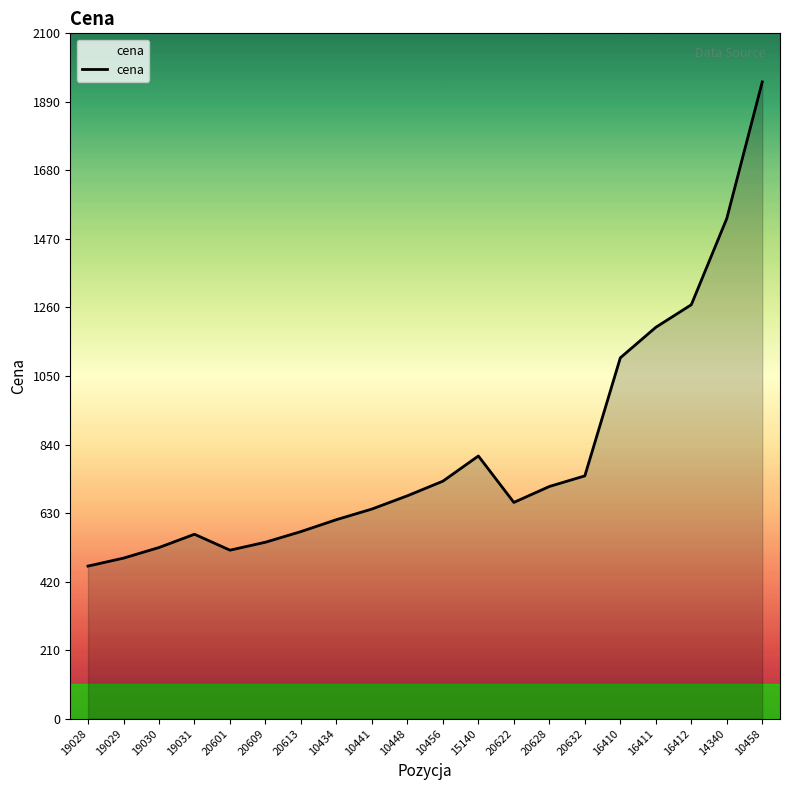

What is the smallest value displayed?

467.5